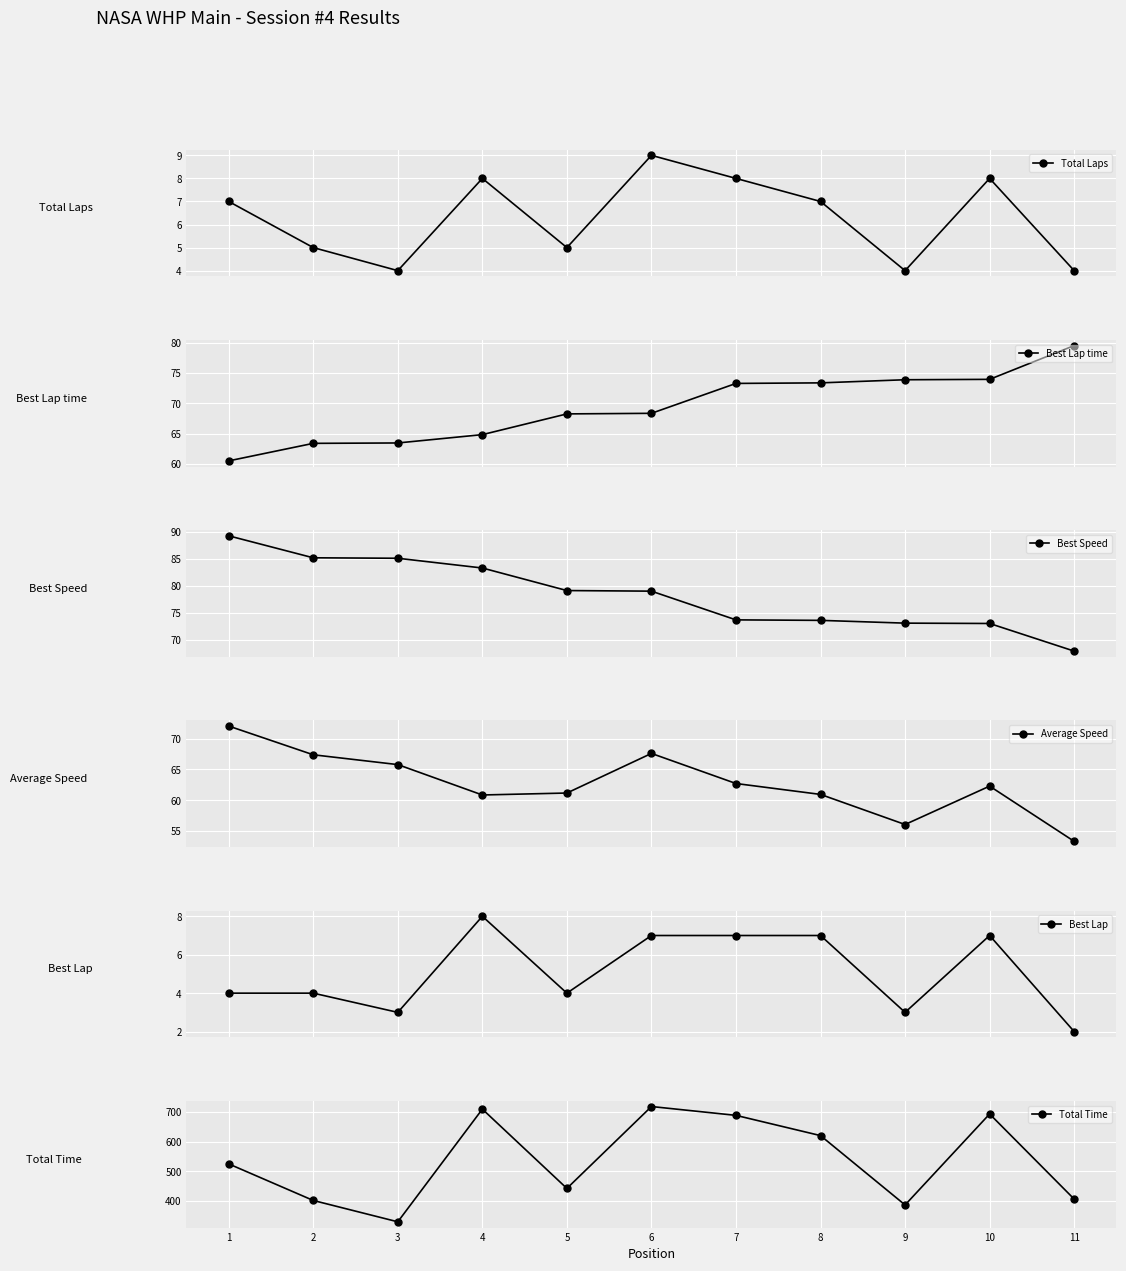

Which series ends up on top after the final intersection of Best Lap time and Best Speed?

Best Lap time